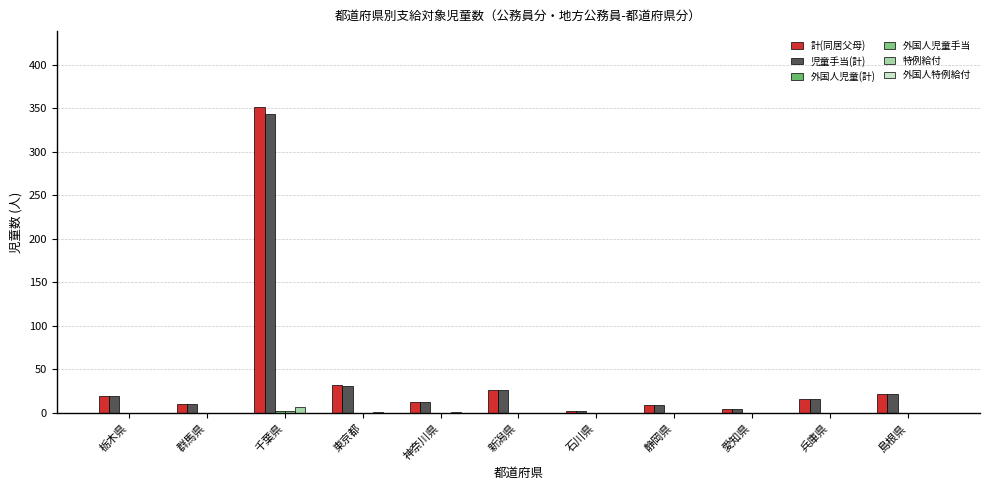

Are the bars grouped side by side (vs. stacked)?

Yes